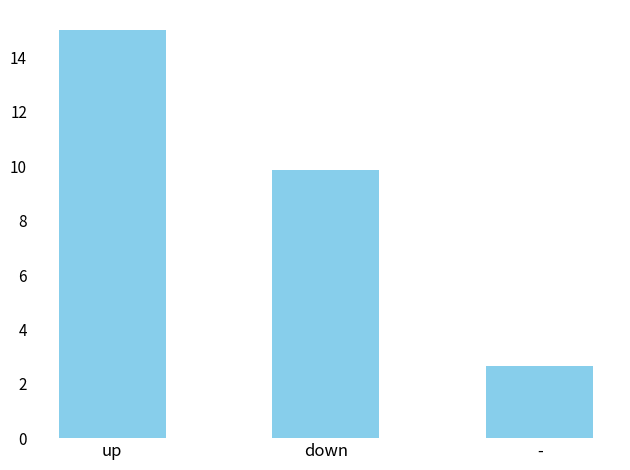

True or false: the data shows 0.9 at -.

False